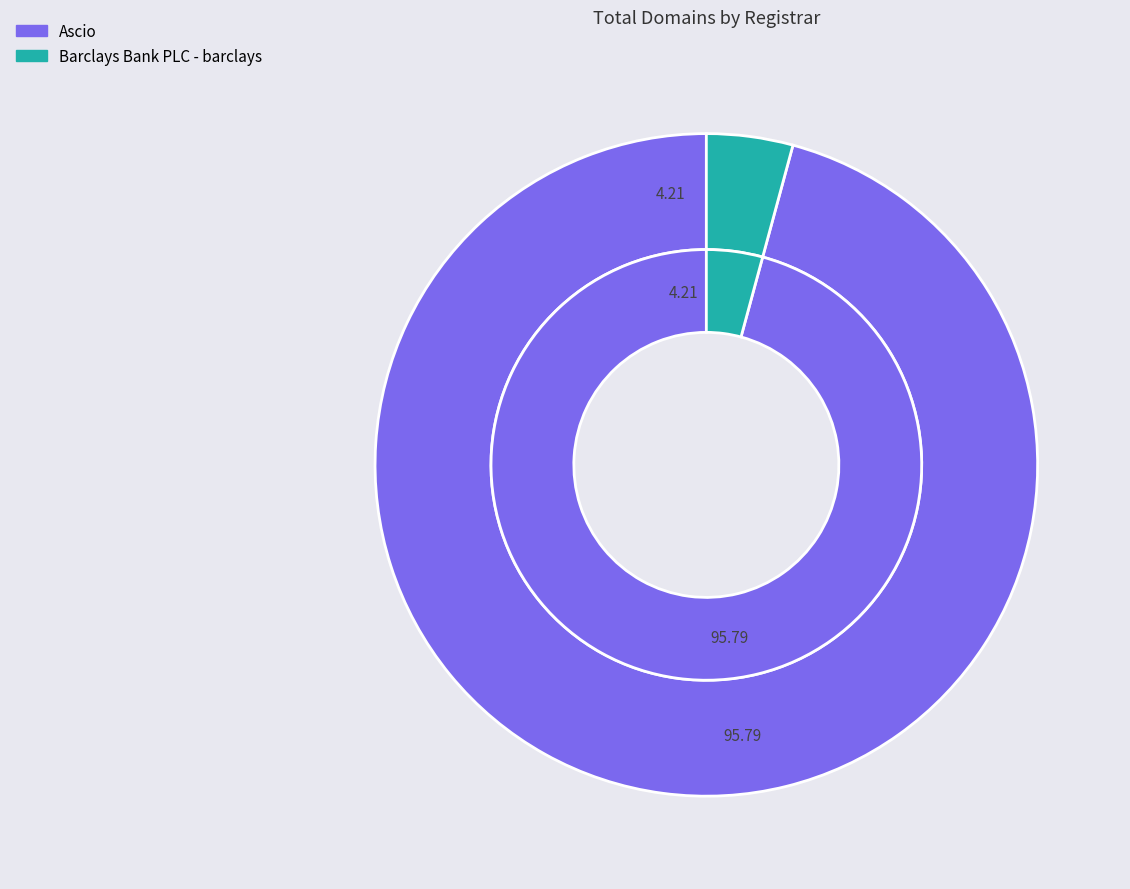

The Ascio slice represents 96% of the pie. True or false?

True